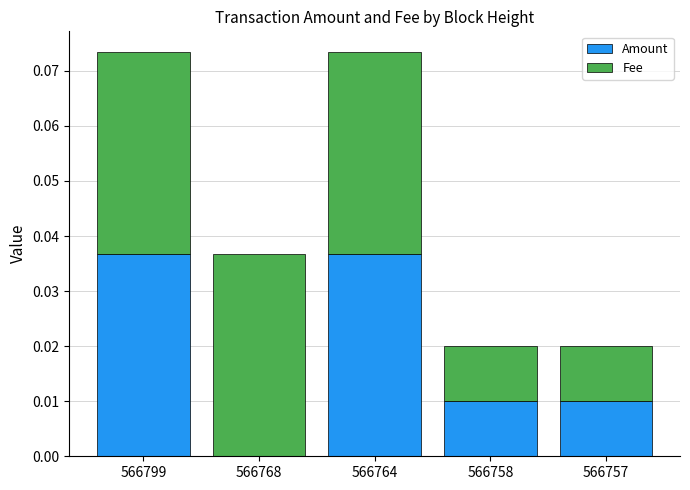

The Amount series shows 0.0 at 566757. True or false?

True